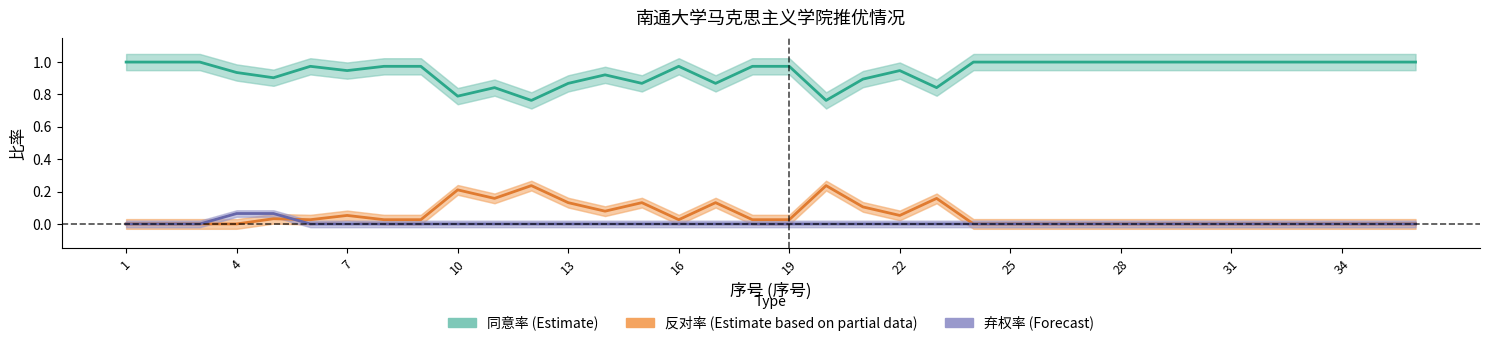

True or false: 同意率 (Estimate) has more than 2 points higher than both neighbors.

True